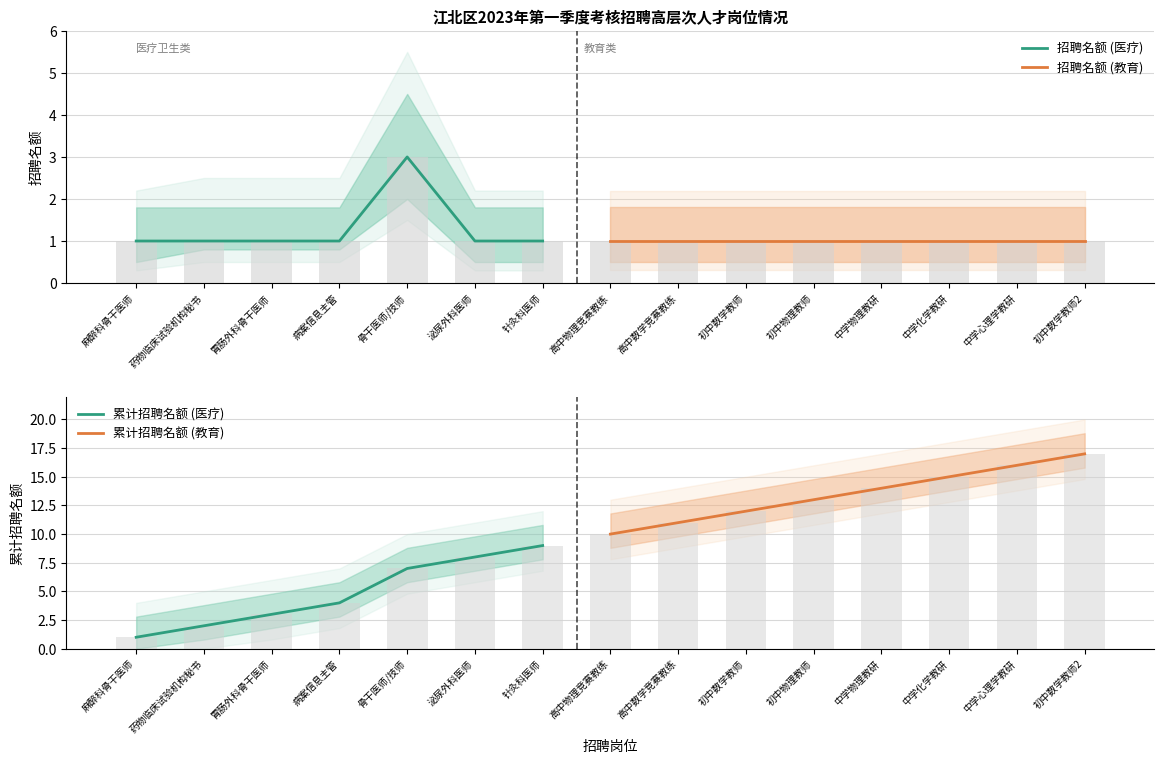

The value of 招聘名额 (医疗) at 胃肠外科骨干医师 is 1. True or false?

True